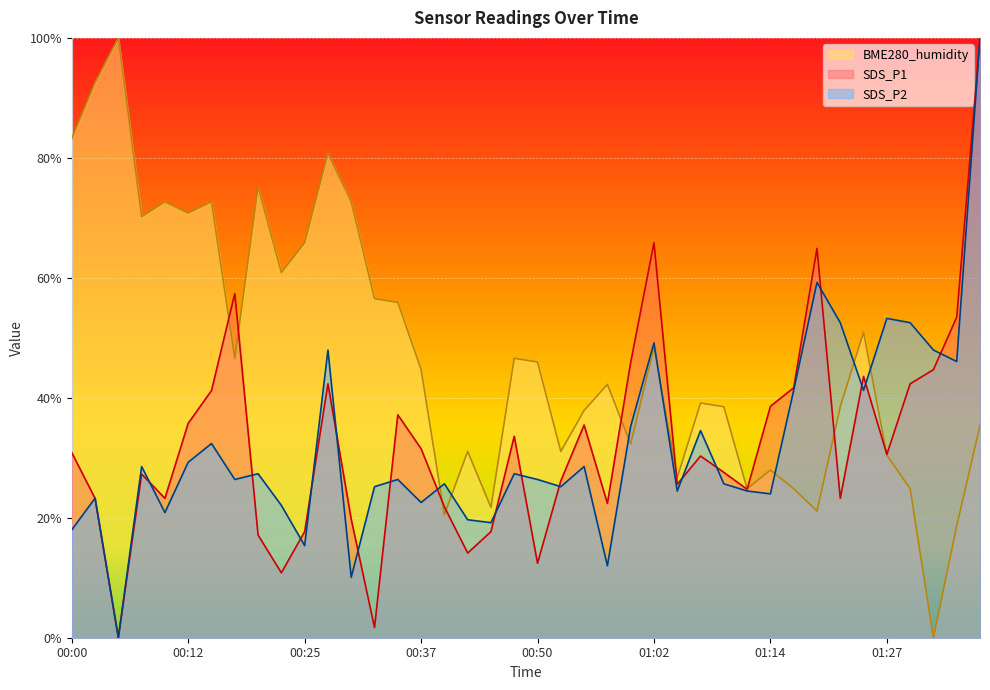

What is the approximate value of BME280_humidity at 01:02?

48.4